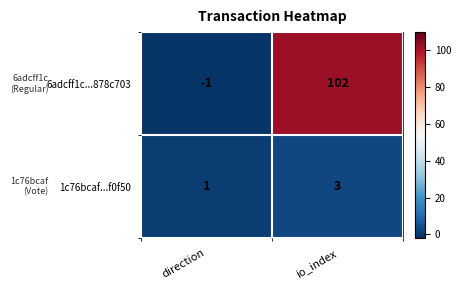

At which label is 6adcff1c...878c703 closest to 50?

direction